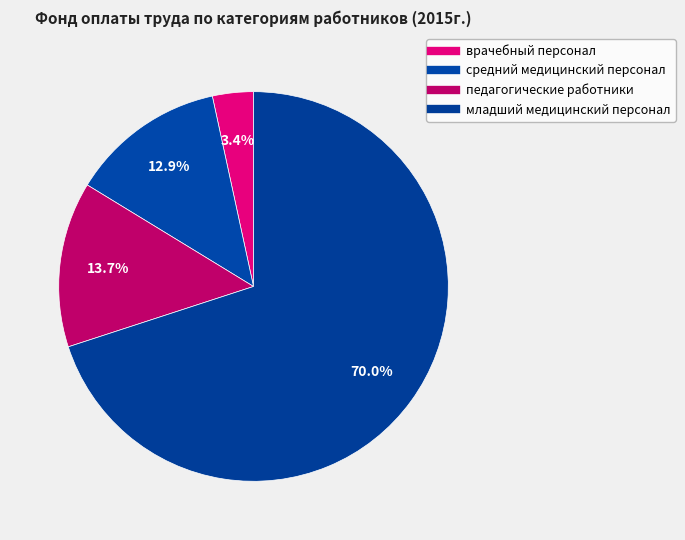

How many slices are in this pie chart?

4